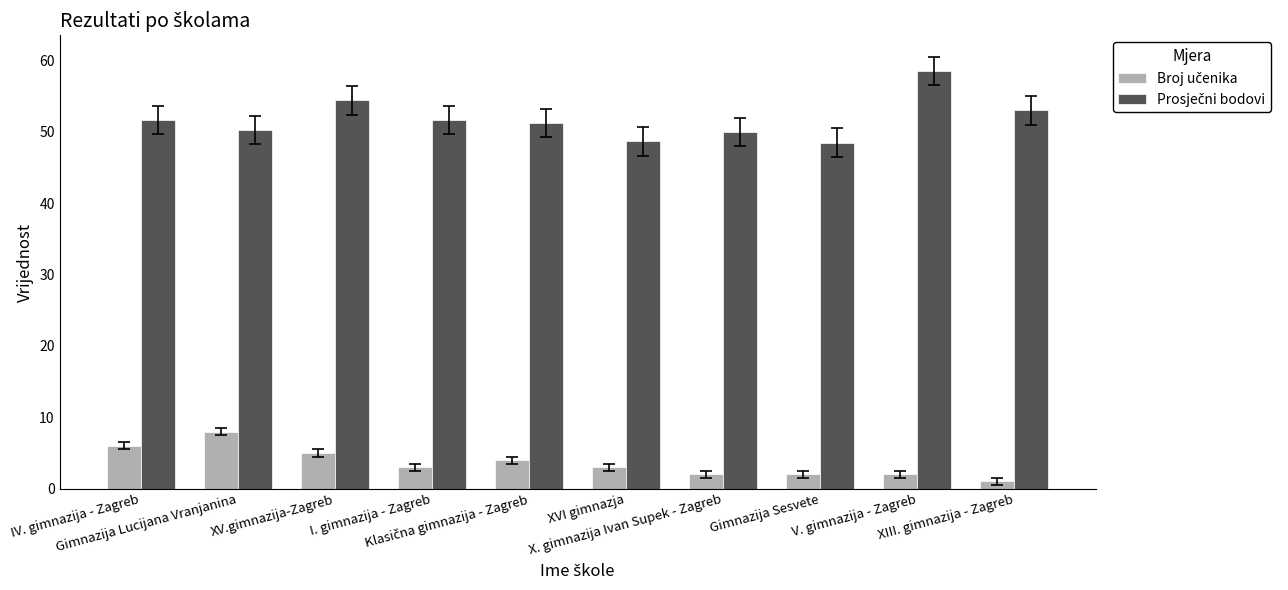

How many data points does each series have?

10